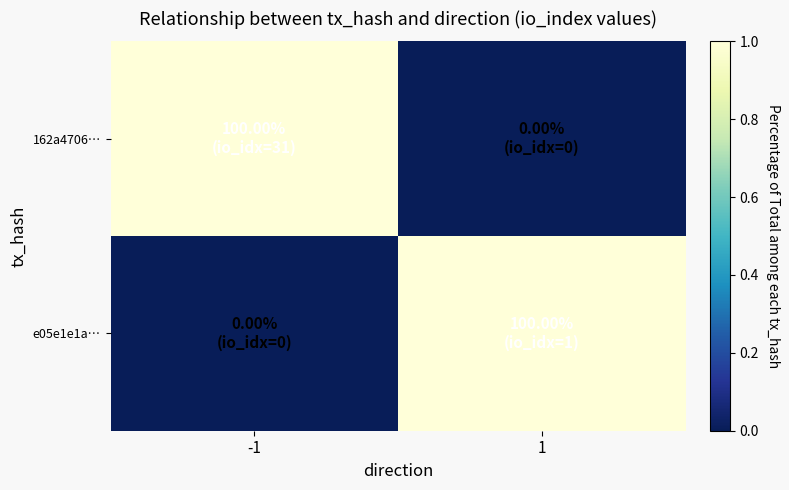

Which series has the largest total across all categories?

162a4706…